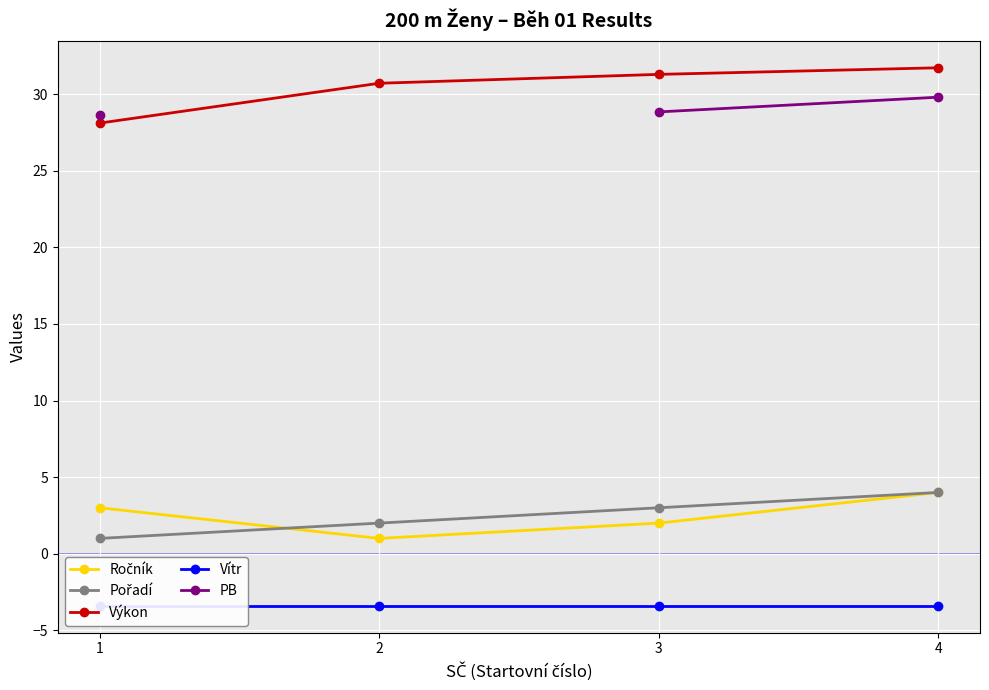

True or false: Vítr and PB cross at least once.

False